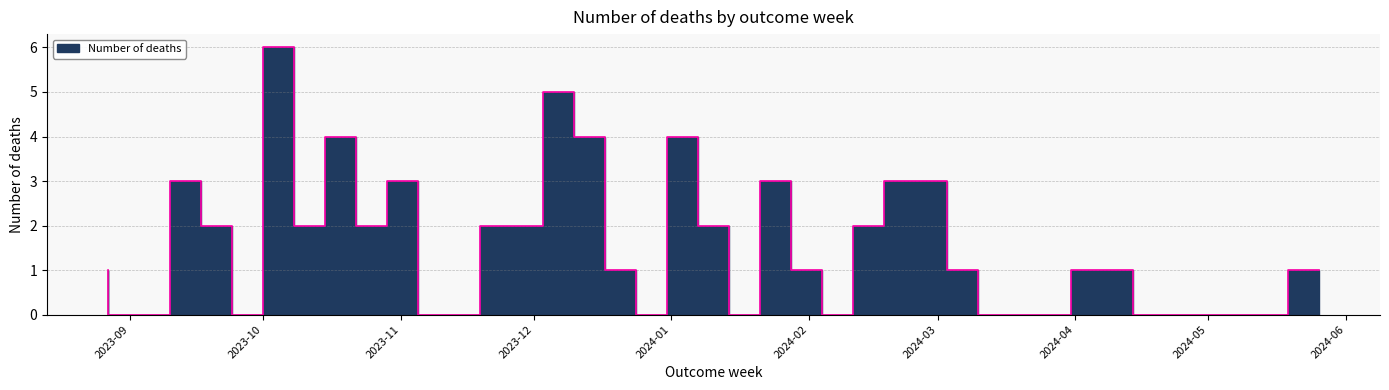

What is the change in value from 2023-10-15 to 2024-03-31?

-2